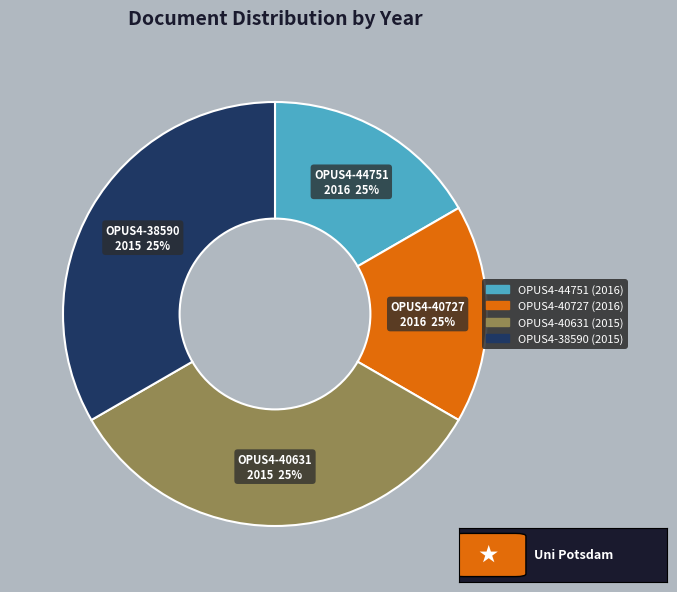

Which slice is the smallest?

OPUS4-44751 (2016)